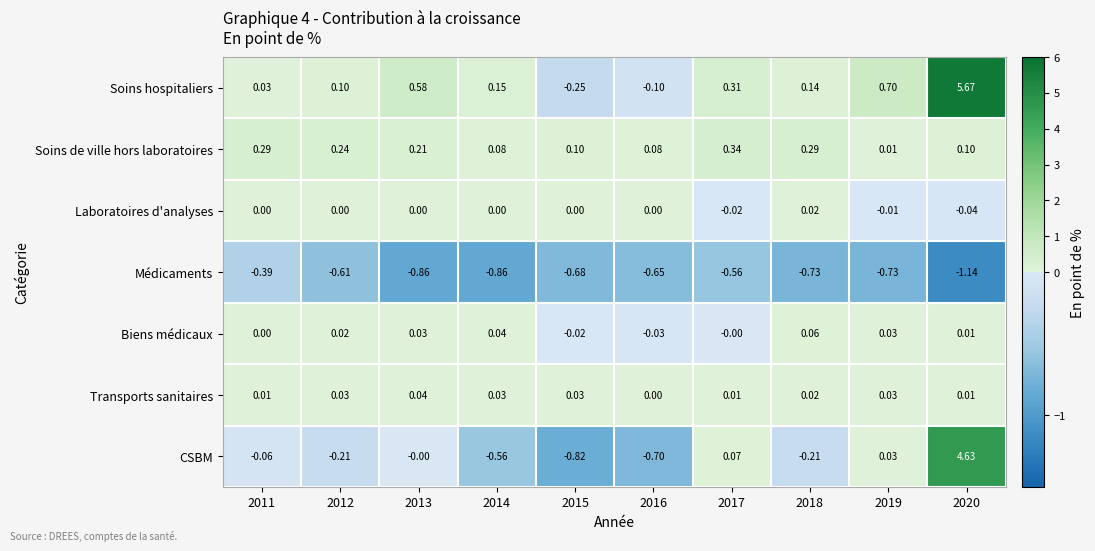

Is the value of CSBM at 2016 greater than the value of Soins de ville hors laboratoires at 2013?

No